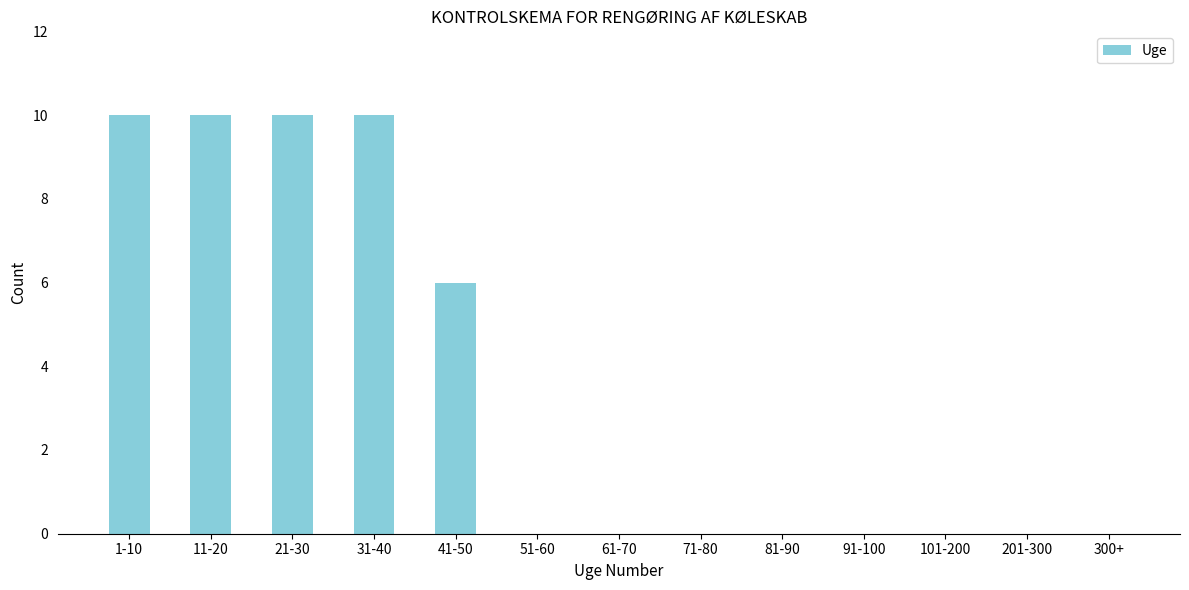

Reading right to left, extract all data points from this chart.

300+=0	201-300=0	101-200=0	91-100=0	81-90=0	71-80=0	61-70=0	51-60=0	41-50=6	31-40=10	21-30=10	11-20=10	1-10=10